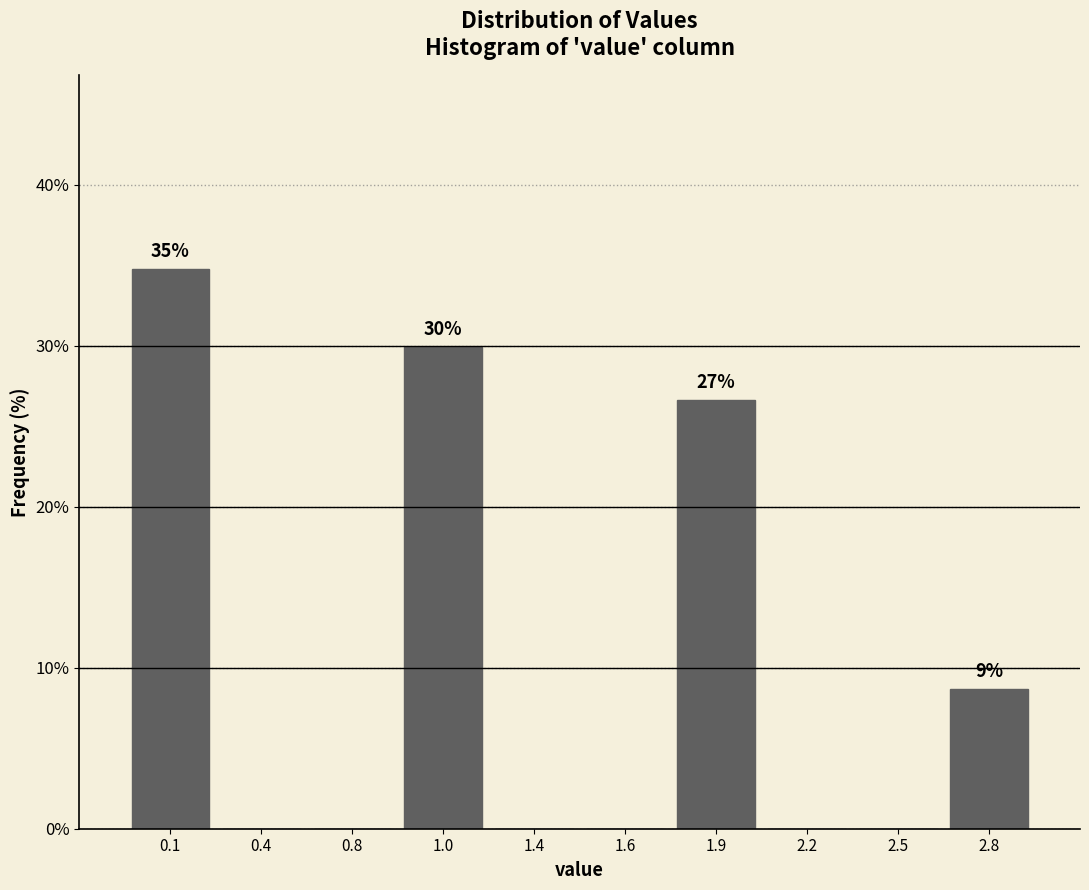

Reading right to left, list all the values displayed in this chart.

2.8=8.7	2.5=0.0	2.2=0.0	1.9=26.6	1.6=0.0	1.4=0.0	1.0=29.9	0.8=0.0	0.4=0.0	0.1=34.8